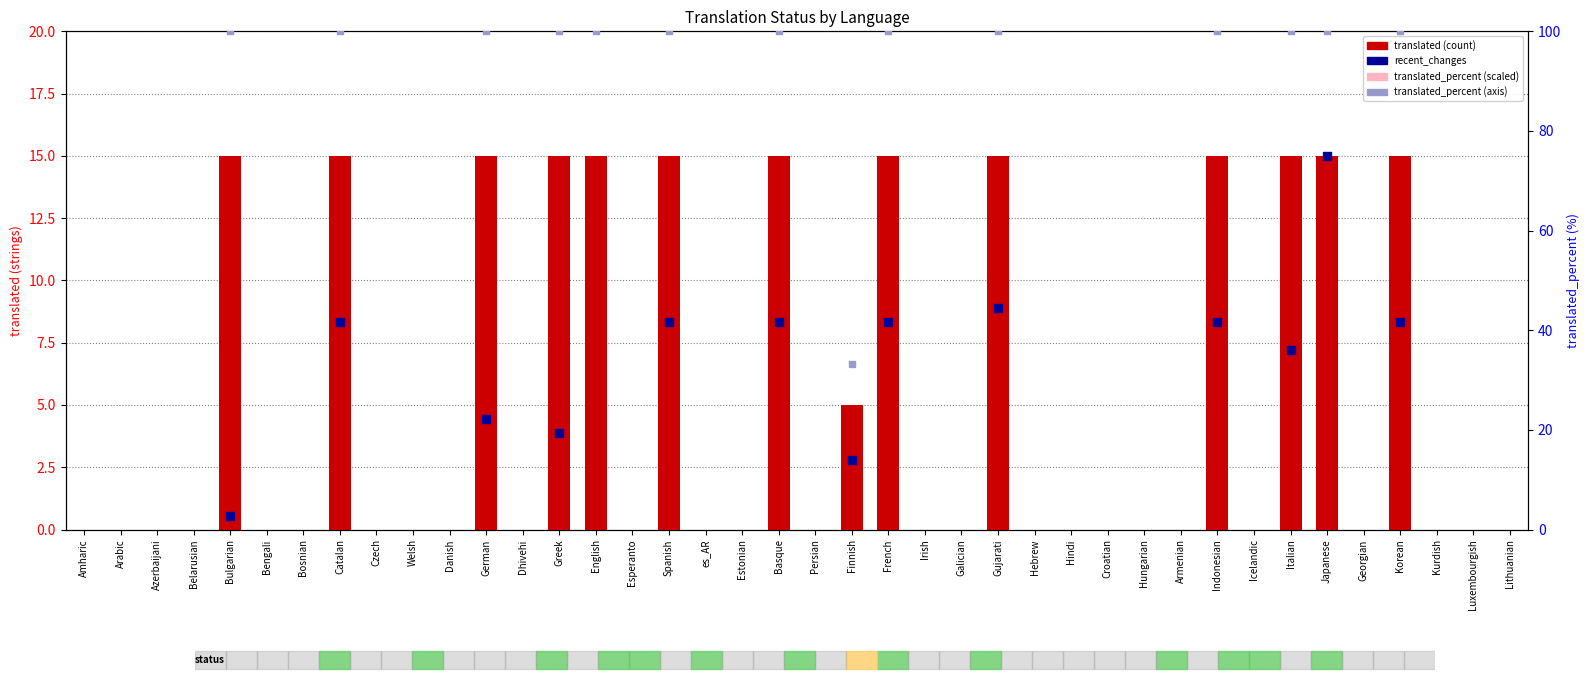

At which category is the sum across all series the highest?

Bulgarian